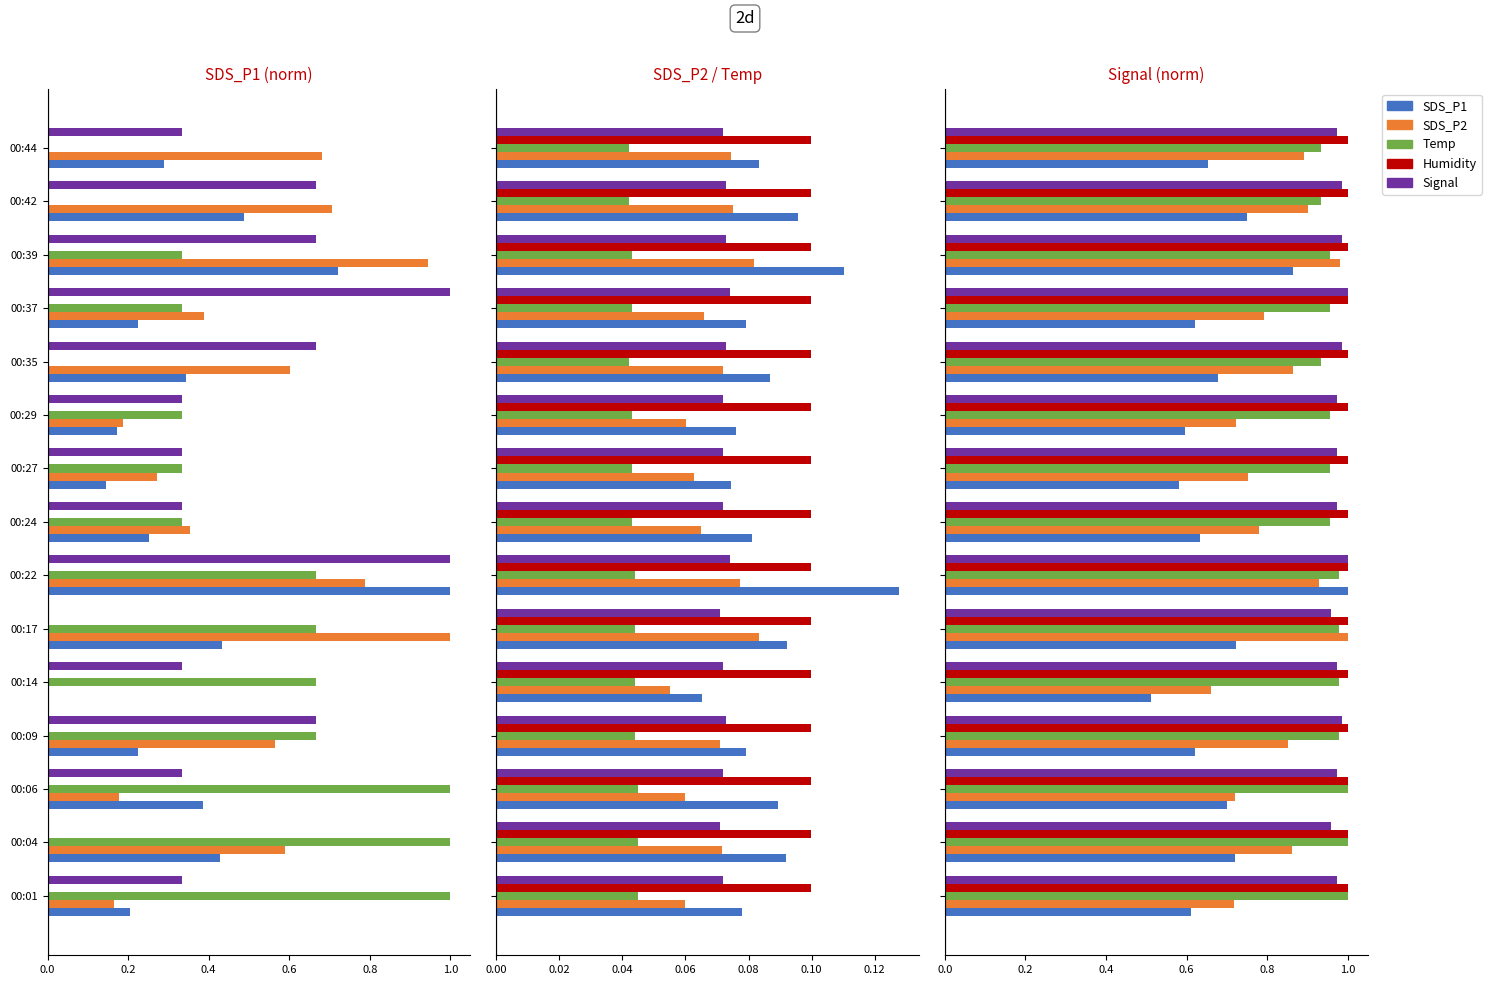

Is it true that SDS_P1 equals 1.3 at 00:04?

False